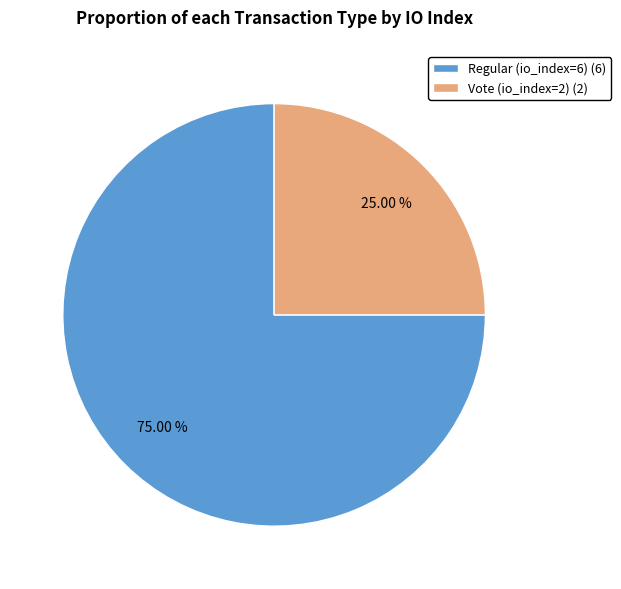

To the nearest percent, what portion does Regular (io_index=6) represent?

75%